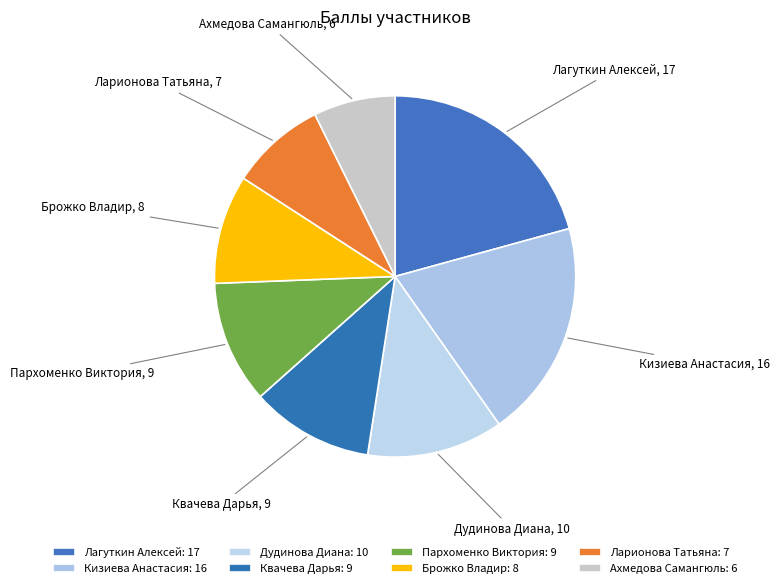

Do Дудинова Диана and Квачева Дарья together represent more than half of the pie?

No